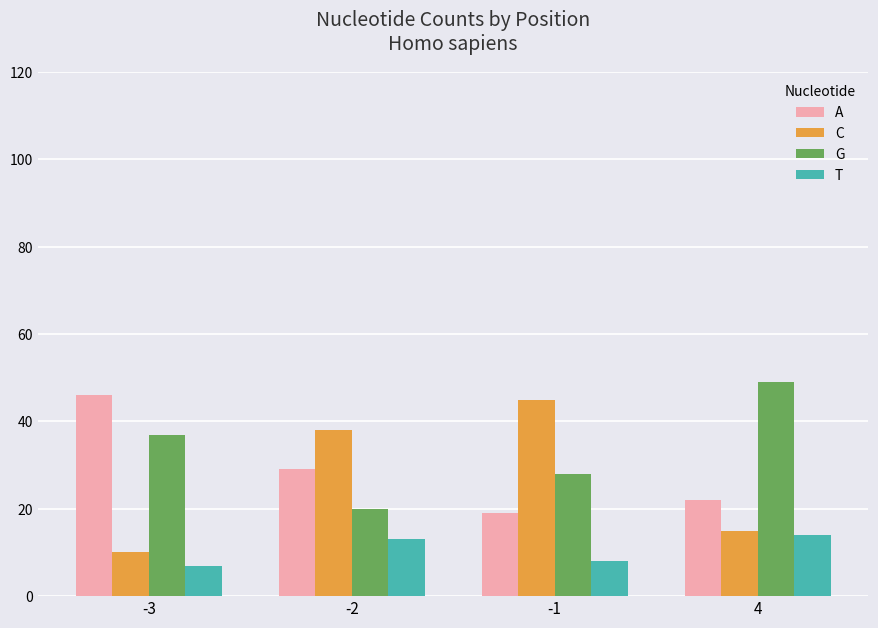

At 4, list the series in order from largest to smallest.

G, A, C, T